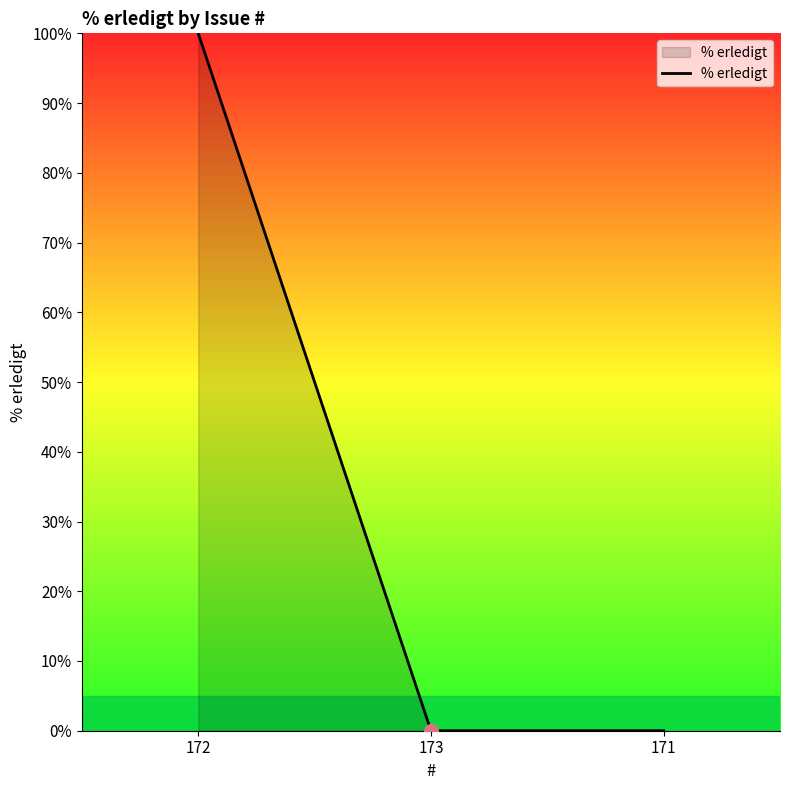

Does the chart display data point markers on the line(s)?

No